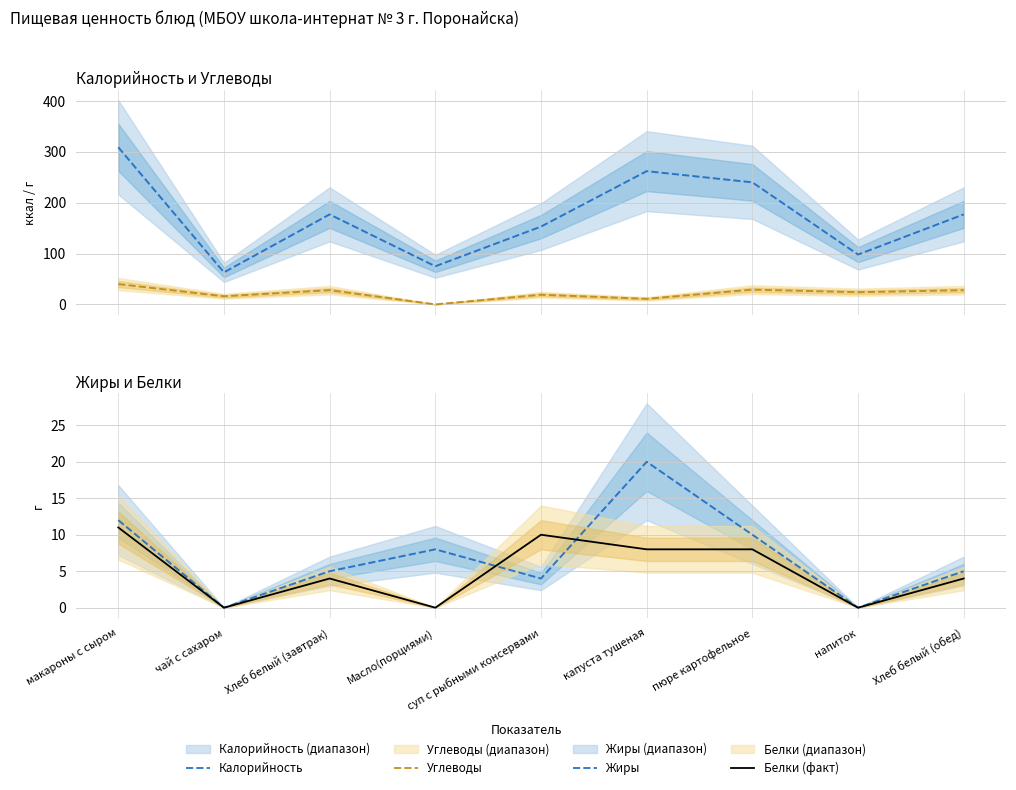

Is it true that Калорийность equals 21.6 at чай с сахаром?

False